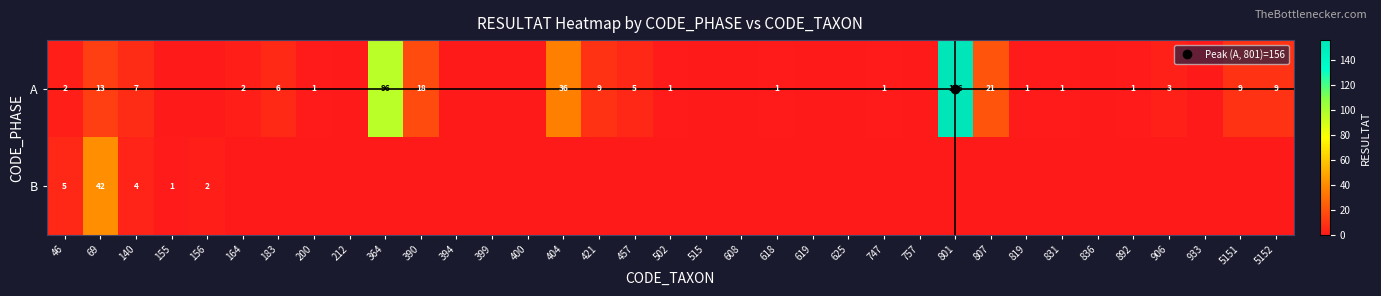

What is the difference between the maximum and second lowest values in the B series?

42